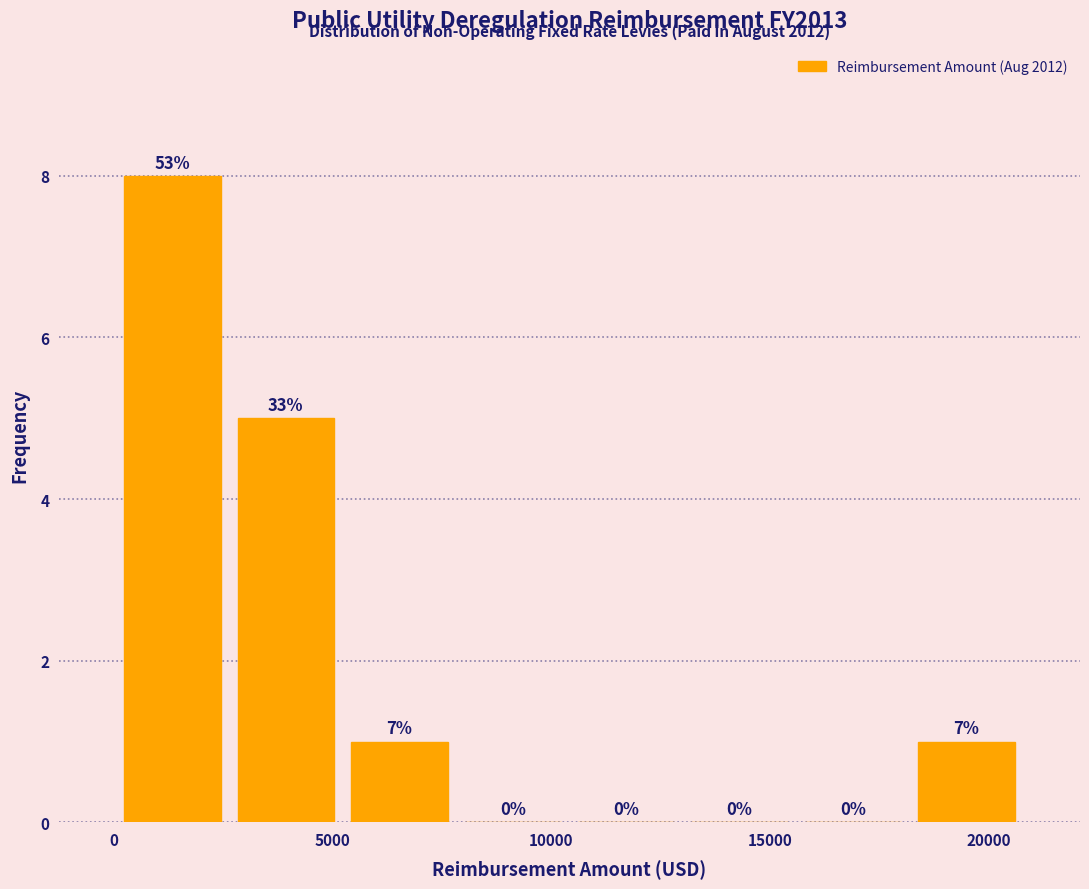

Over which range of the x-axis is the bar tallest?

0 to 2500